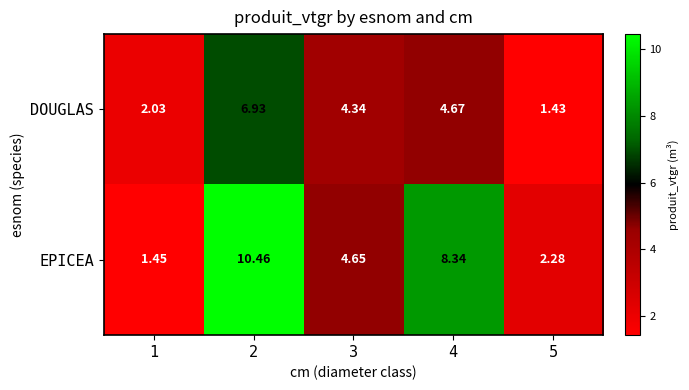

List the series in order of their peak value, highest first.

EPICEA, DOUGLAS